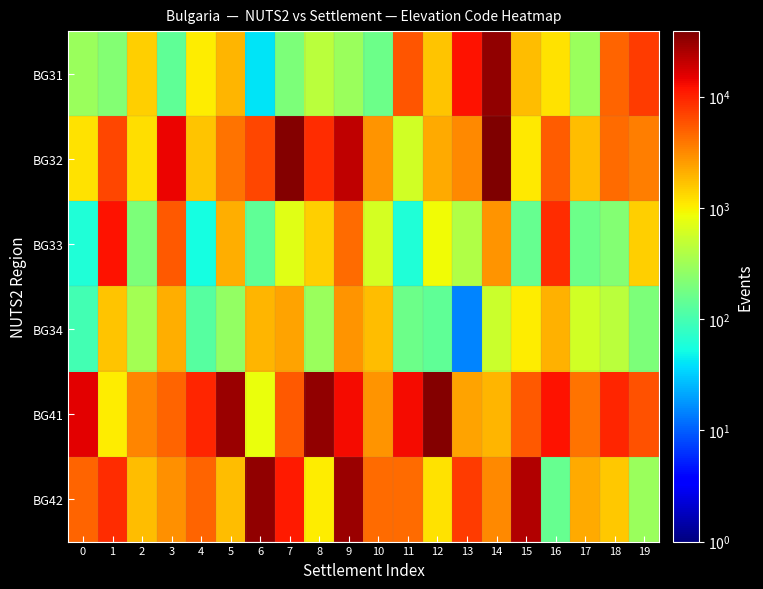

Reading right to left, what are all the values shown in this chart?

BG31: 19=7676.4	18=4841.1	17=296.8	16=1187.3	15=1781.0	14=32790.5	13=12063.0	12=1632.5	11=5648.0	10=160.7	9=296.8	8=445.2	7=200.9	6=40.2	5=1929.4	4=1038.9	3=140.6	2=1484.1	1=220.9	0=296.8
BG32: 19=3630.9	18=4386.5	17=1781.0	16=5244.6	15=1096.6	14=38752.5	13=3227.4	12=2193.3	11=593.7	10=2824.0	9=20866.7	8=8773.1	7=35771.5	6=6579.8	5=4034.3	4=1632.5	3=14256.2	2=1210.3	1=6579.8	0=1187.3
BG33: 19=1484.1	18=220.9	17=163.8	16=8773.1	15=148.4	14=2824.0	13=382.2	12=890.5	11=60.3	10=600.6	9=4437.7	8=1484.1	7=709.8	6=140.6	5=2077.8	4=54.6	3=5483.2	2=200.9	1=12063.0	0=60.3
BG34: 19=200.9	18=436.8	17=593.7	16=2017.1	15=1038.9	14=546.0	13=14.8	12=140.6	11=163.8	10=1781.0	9=2824.0	8=296.8	7=2420.6	6=1929.4	5=273.0	4=120.5	3=2077.8	2=327.6	1=1632.5	0=96.1
BG41: 19=5961.9	18=9869.7	17=4034.3	16=11923.8	15=5483.2	14=1929.4	13=2420.6	12=35771.5	11=13159.6	10=2824.0	9=13159.6	8=32790.5	7=5483.2	6=806.9	5=29809.6	4=9869.7	3=4841.1	2=3289.9	1=1038.9	0=15352.9
BG42: 19=296.8	18=1613.7	17=2193.3	16=148.4	15=23847.7	14=3227.4	13=7676.4	12=1187.3	11=4437.7	10=4386.5	9=29809.6	8=1038.9	7=10966.3	6=32790.5	5=1781.0	4=4841.1	3=2981.0	2=1781.0	1=8942.9	0=4841.1